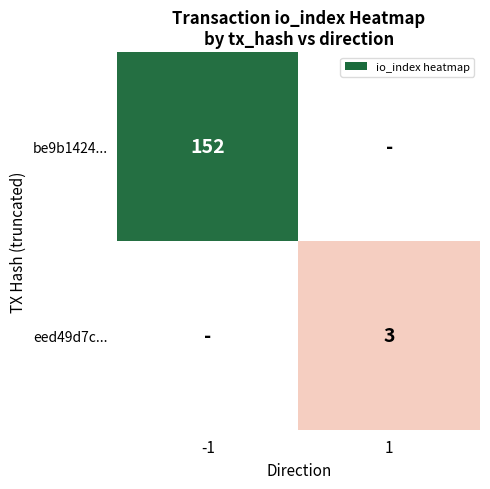

The eed49d7c... series shows 3 at 1. True or false?

True